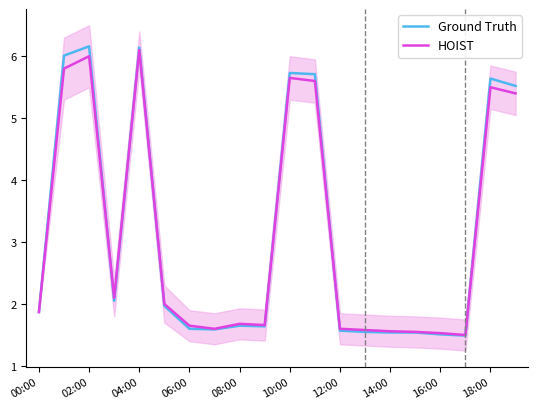

Which series ends up on top after the final intersection of HOIST and Ground Truth?

Ground Truth